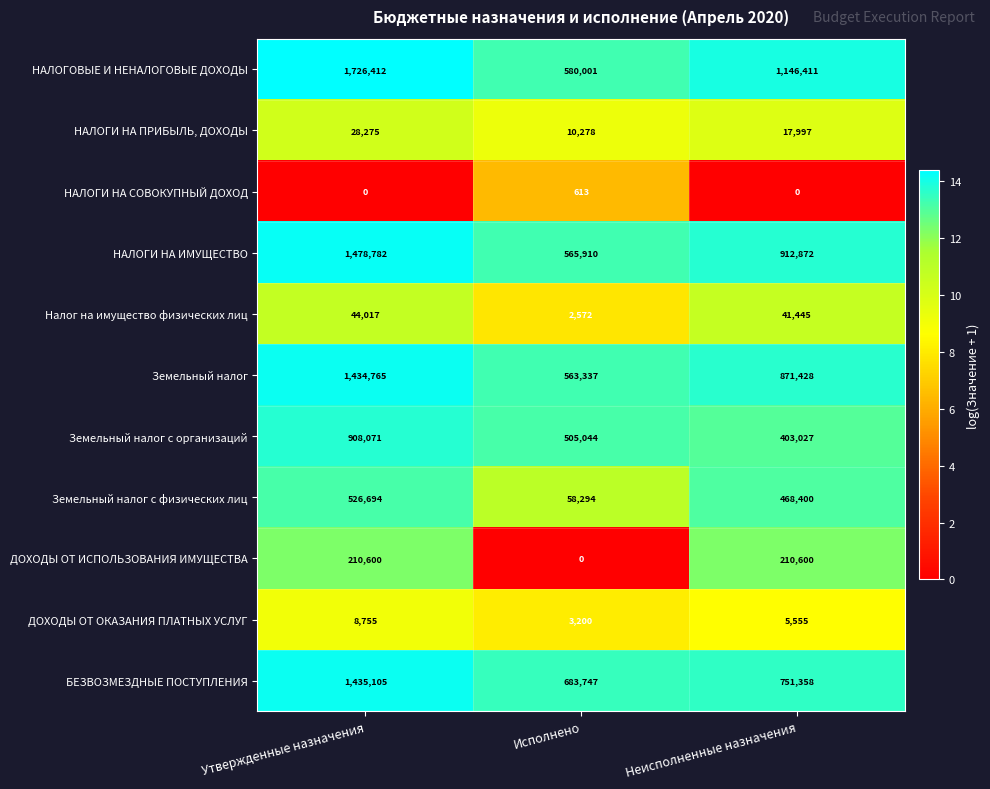

Between Исполнено and Неисполненные назначения, which series saw the biggest shift?

НАЛОГОВЫЕ И НЕНАЛОГОВЫЕ ДОХОДЫ